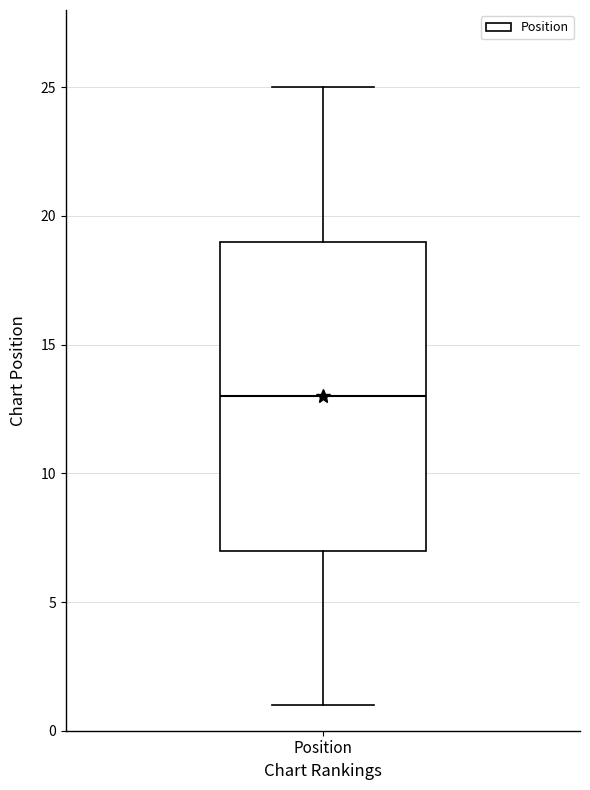

Transcribe this box plot: give where the median line is, the range the box spans, and where the two whiskers end, as read against the y-axis. The values are not printed on the chart, so give them approximately, as read against the axis.

median 13, box 7 to 19, whiskers 1 to 25